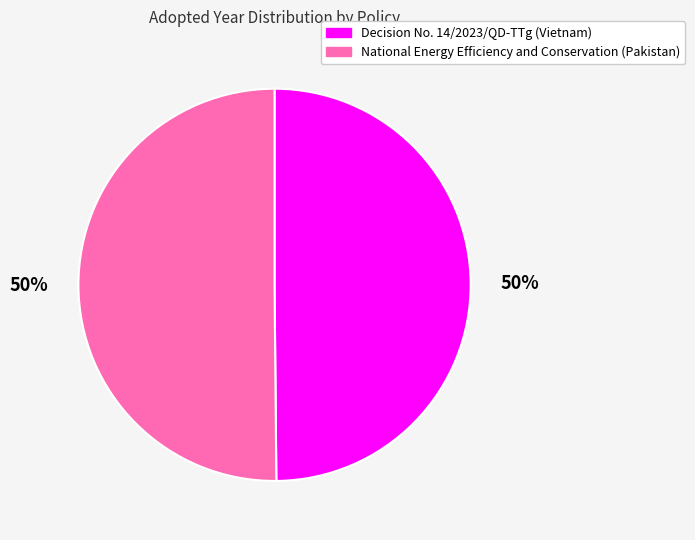

What is the ratio of the value at National Energy Efficiency and Conservation (Pakistan) to the value at Decision No. 14/2023/QD-TTg (Vietnam)?

1.0